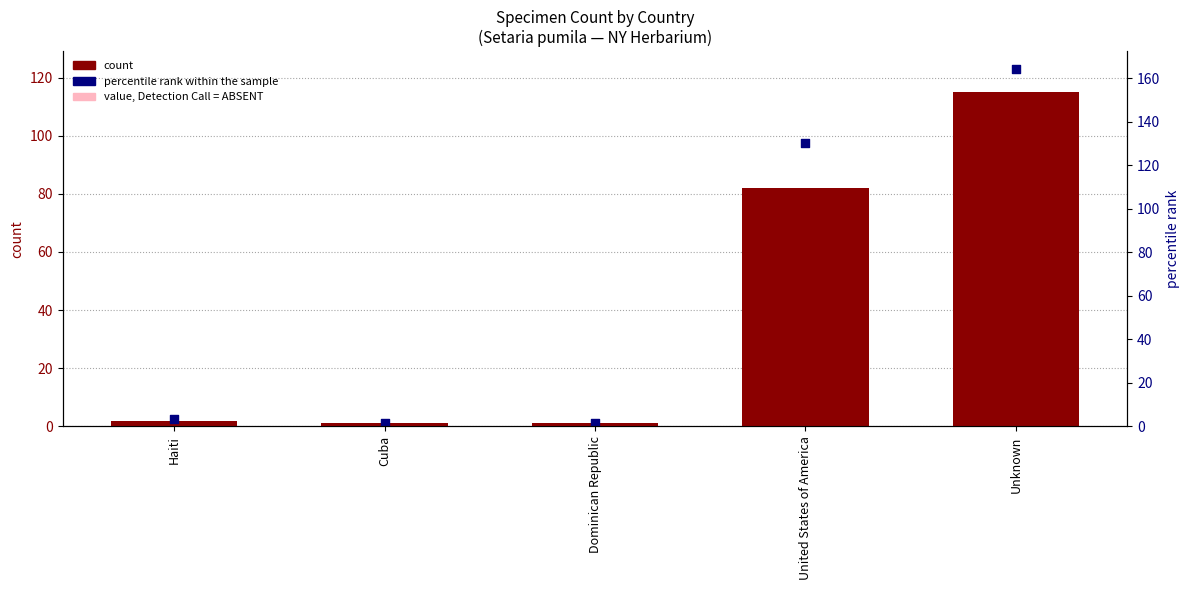

What is the total value across all series at Dominican Republic?

2.7